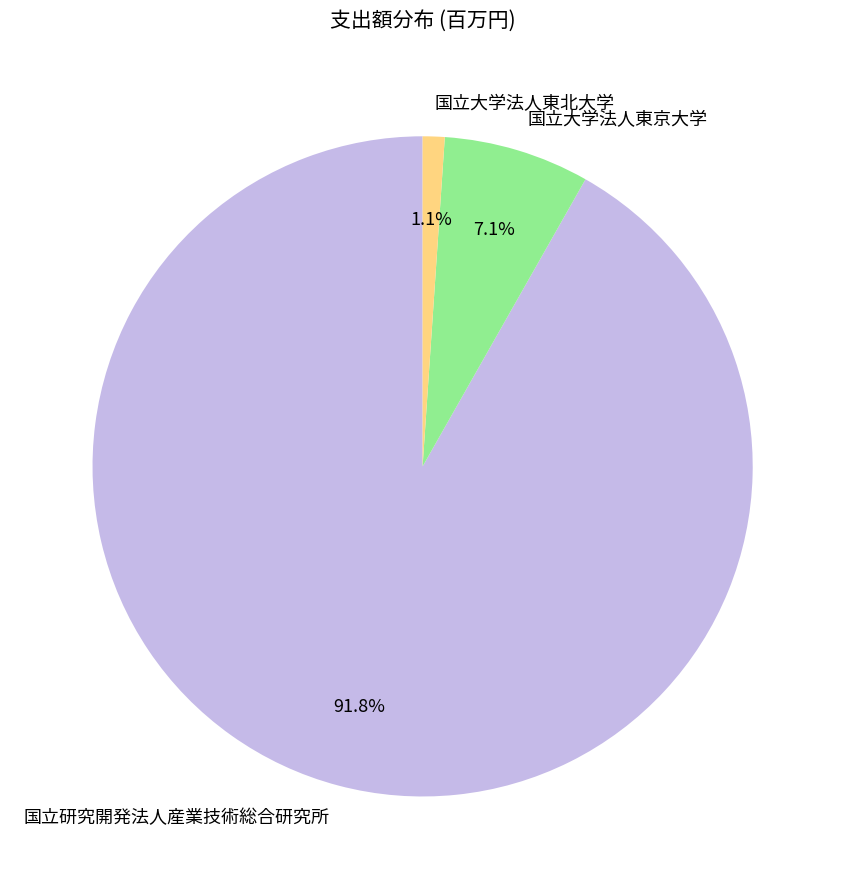

What is the smallest slice in the pie chart?

国立大学法人東北大学